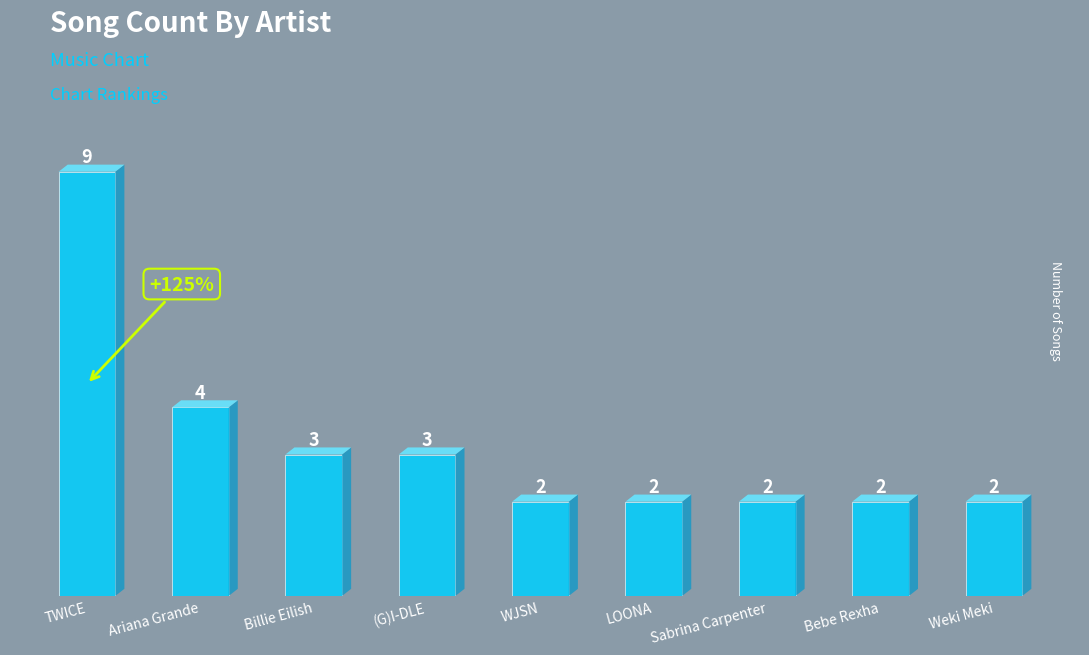

What position from the right is Ariana Grande?

8